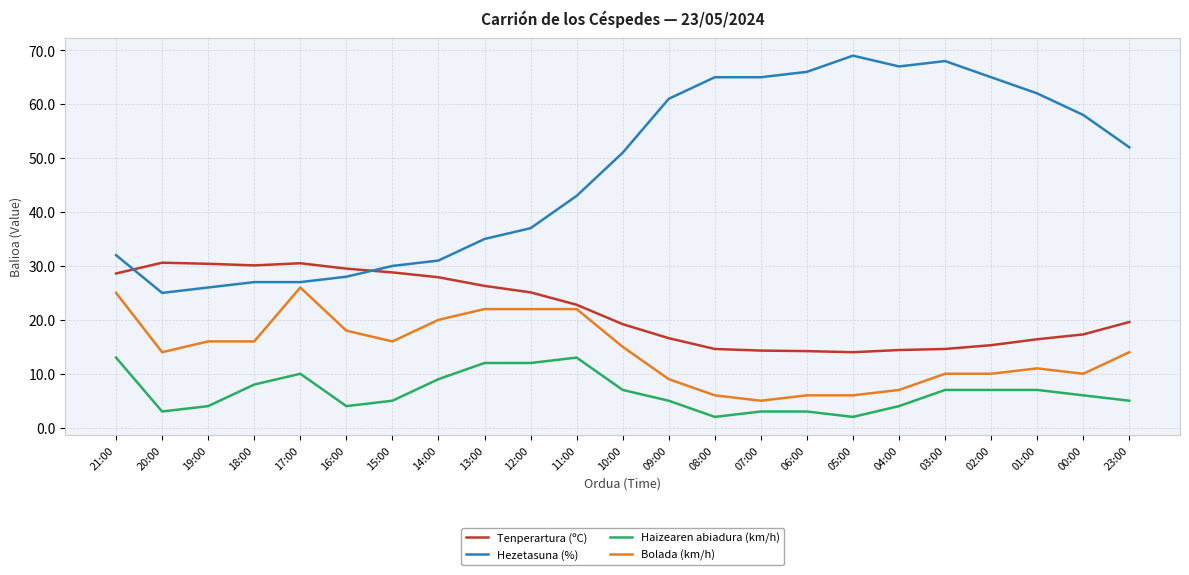

True or false: Bolada (km/h) and Haizearen abiadura (km/h) cross at least once.

False